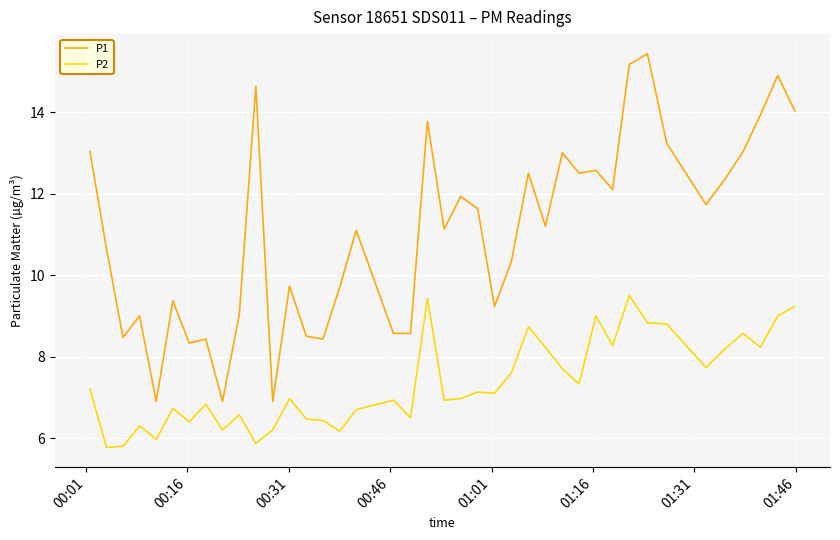

Rank the series by their average value, from lowest to highest.

P2, P1